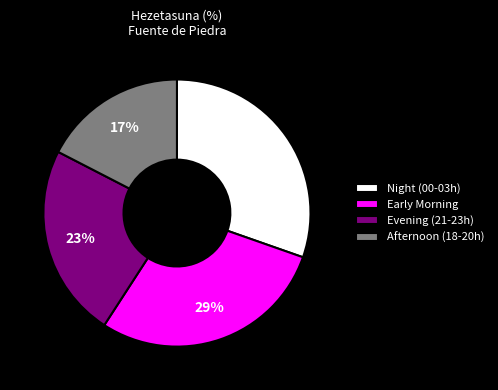

Is there a majority slice in this chart?

No